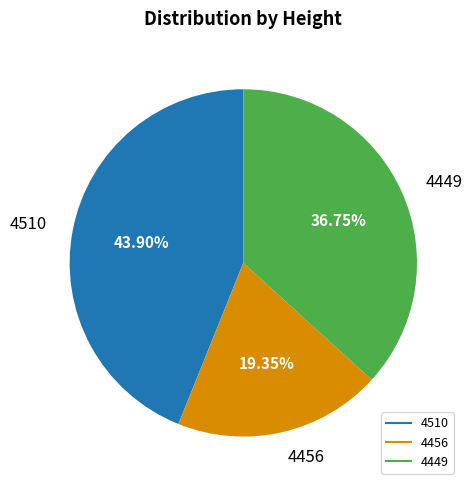

To the nearest percent, what is the difference between the 4456 and 4449 slice percentages?

17%